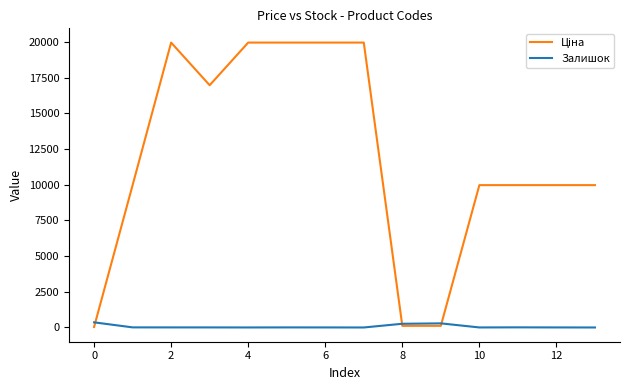

What is the sum of all Ціна values?

166932.4